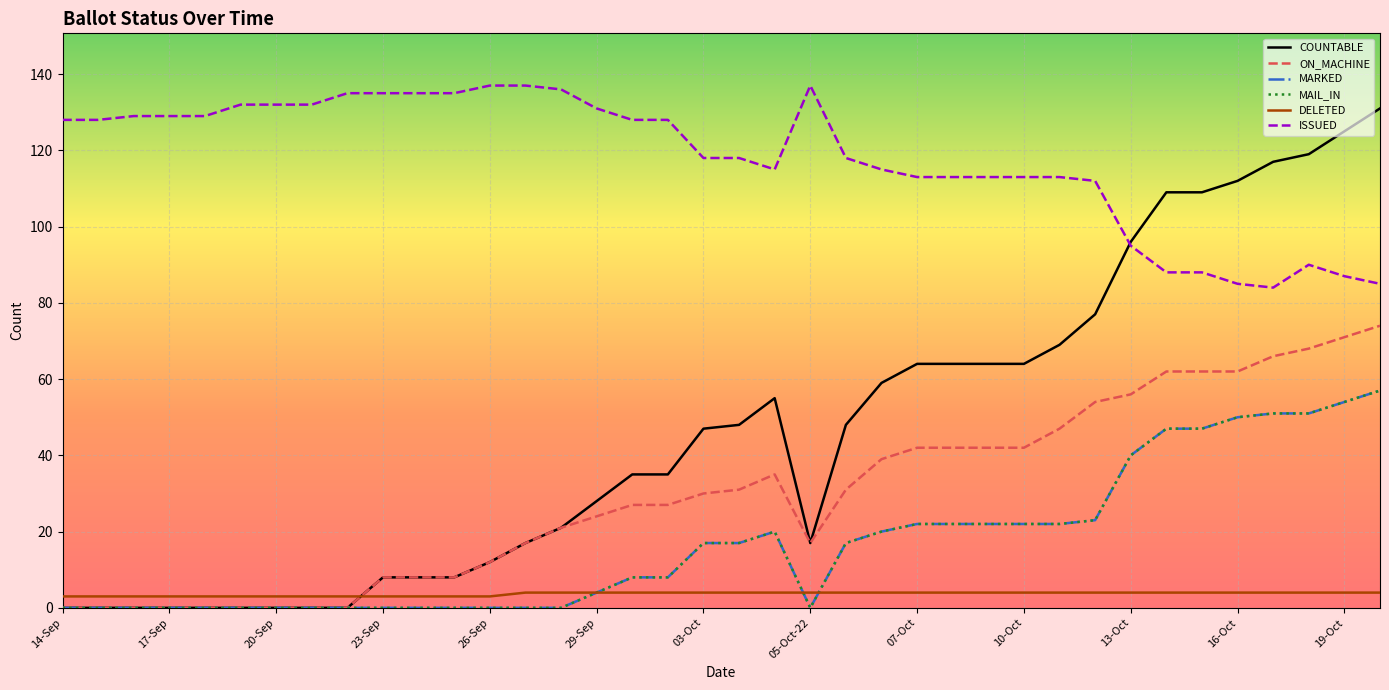

Is this an area chart (filled region under the line)?

No